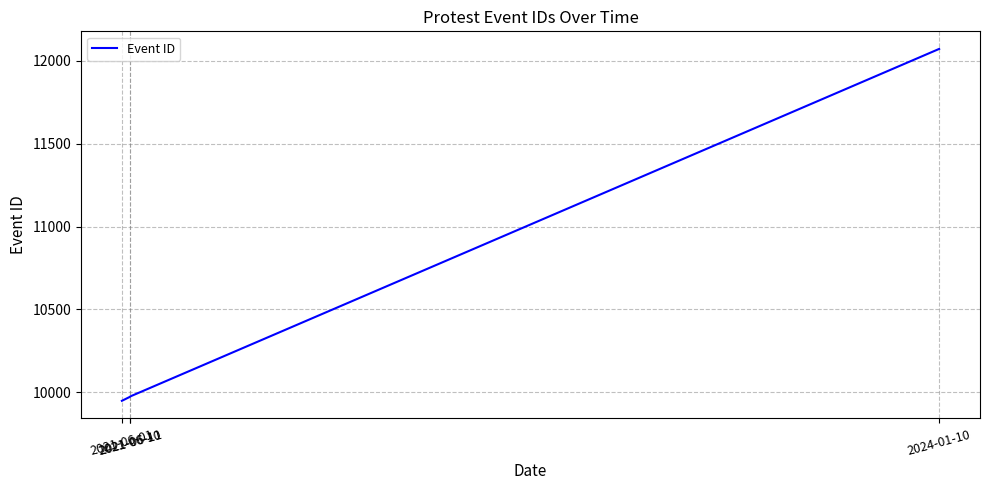

The value at 2021-06-11 is 9976. True or false?

True